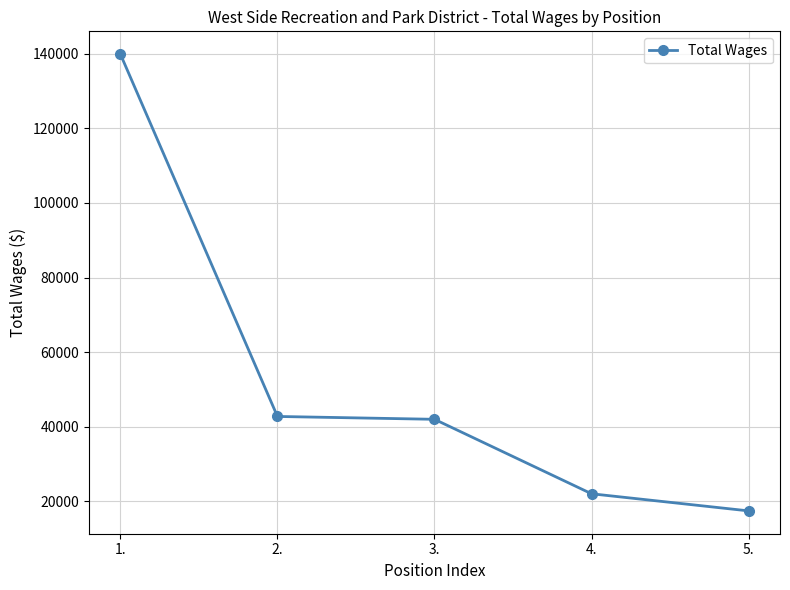

What is the change in value from 1. to 3.?

-97856